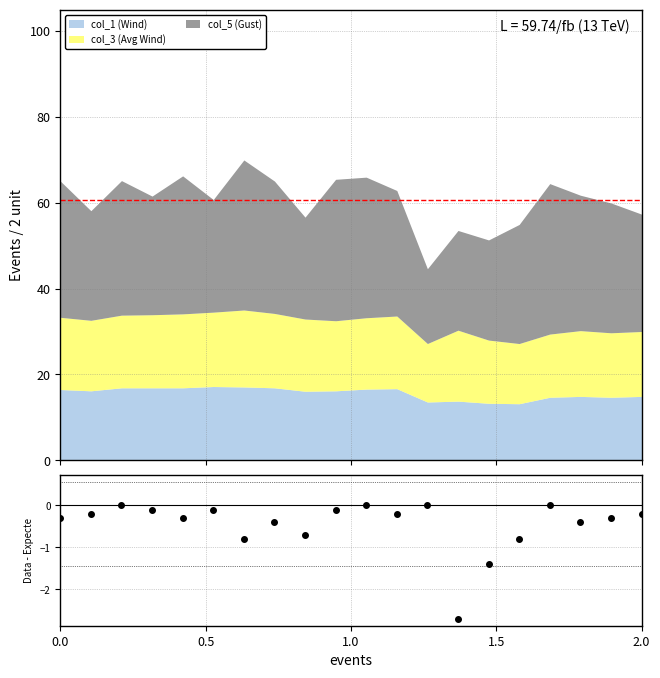

How many negative values are there?

16